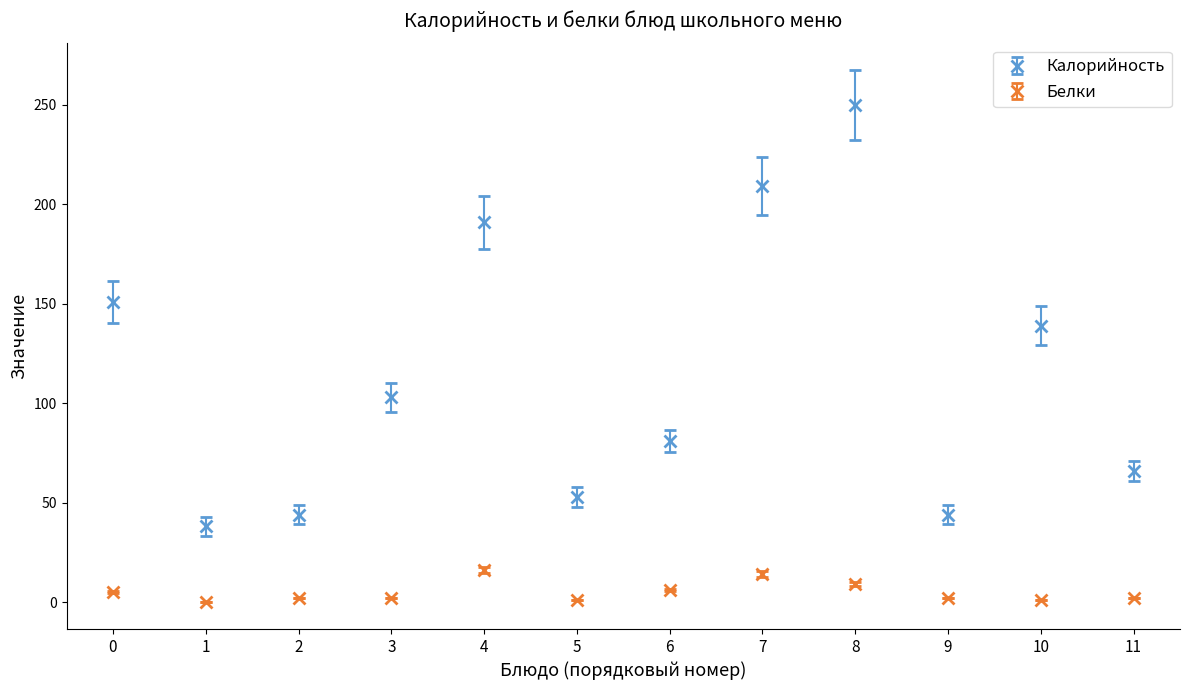

At which category is the sum across all series the highest?

8